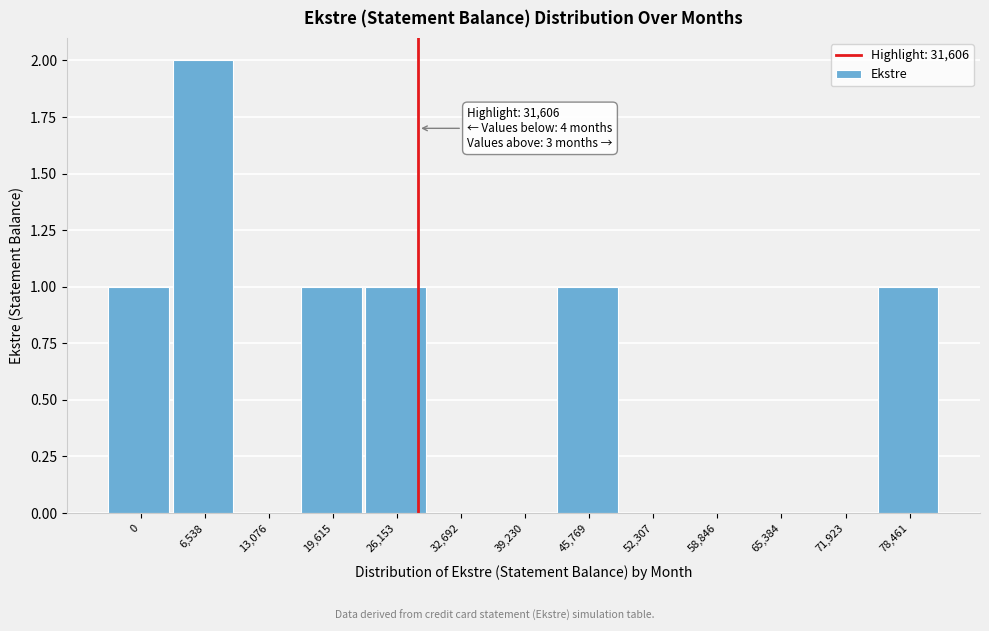

Reading left to right, list all the values displayed in this chart.

0=1	6,538=2	13,076=0	19,615=1	26,153=1	32,692=0	39,230=0	45,769=1	52,307=0	58,846=0	65,384=0	71,923=0	78,461=1